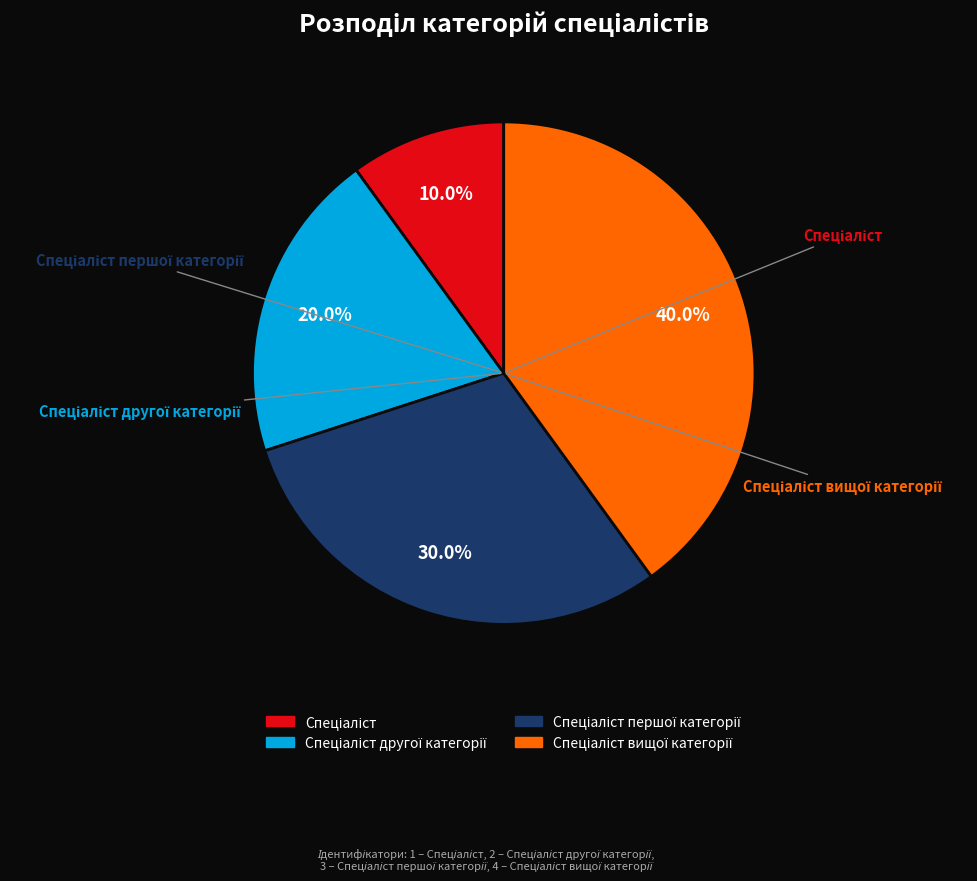

Does any single category account for the majority?

No